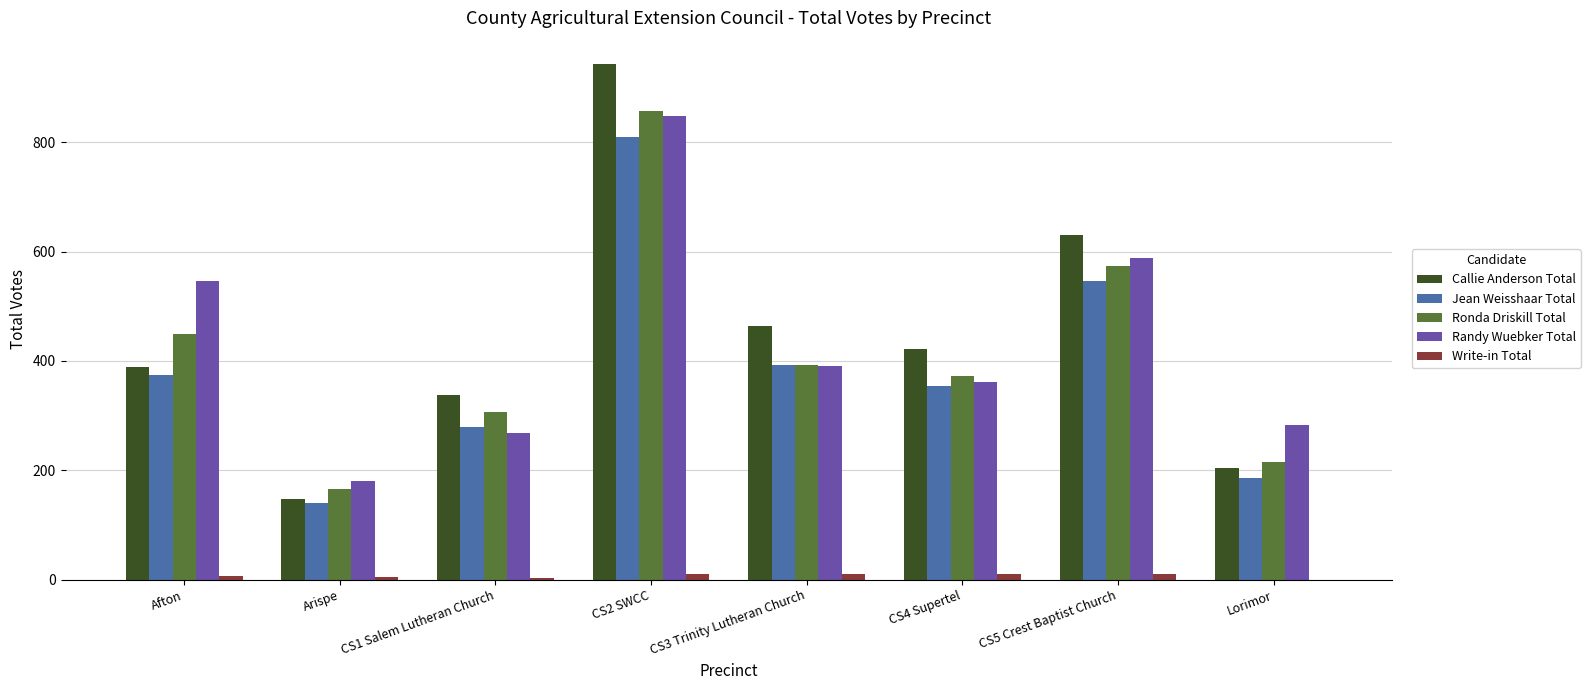

What is the sum of all Callie Anderson Total values?

3540